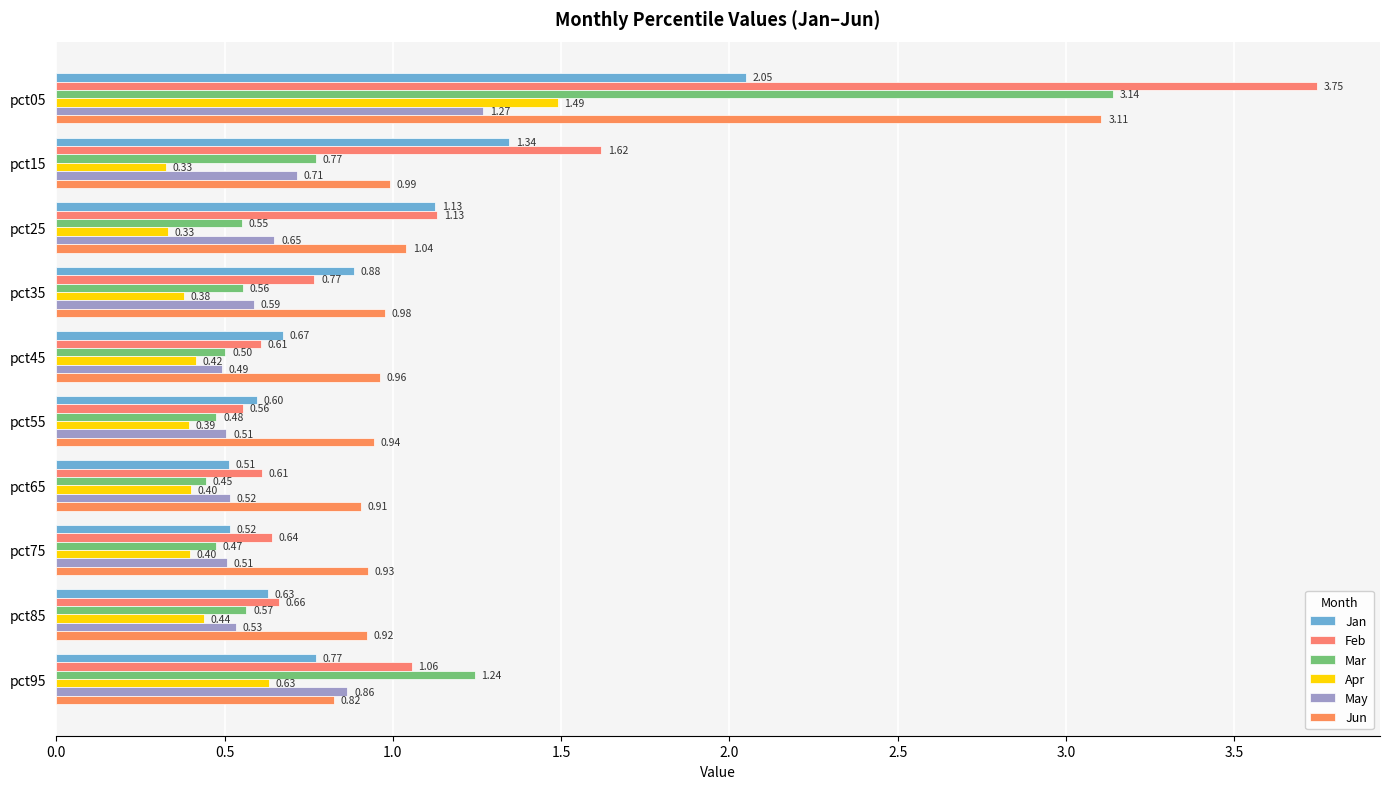

Reading right to left, transcribe all the data shown in this chart.

Jan: 0.8	0.6	0.5	0.5	0.6	0.7	0.9	1.1	1.3	2.0
Feb: 1.1	0.7	0.6	0.6	0.6	0.6	0.8	1.1	1.6	3.7
Mar: 1.2	0.6	0.5	0.4	0.5	0.5	0.6	0.6	0.8	3.1
Apr: 0.6	0.4	0.4	0.4	0.4	0.4	0.4	0.3	0.3	1.5
May: 0.9	0.5	0.5	0.5	0.5	0.5	0.6	0.6	0.7	1.3
Jun: 0.8	0.9	0.9	0.9	0.9	1.0	1.0	1.0	1.0	3.1